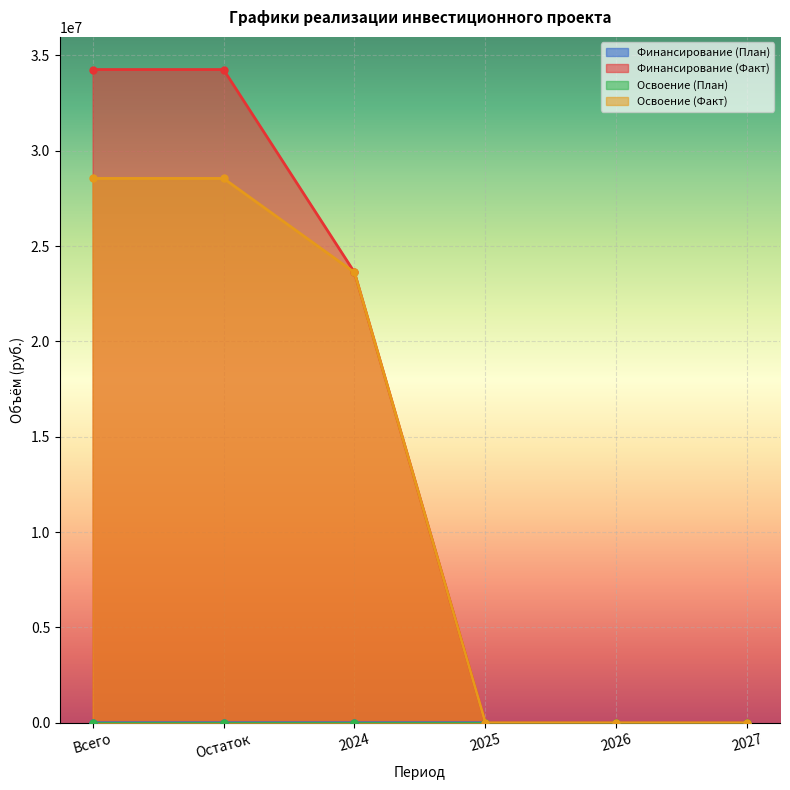

Count the Освоение (План) values in the range 0 to 5.

6